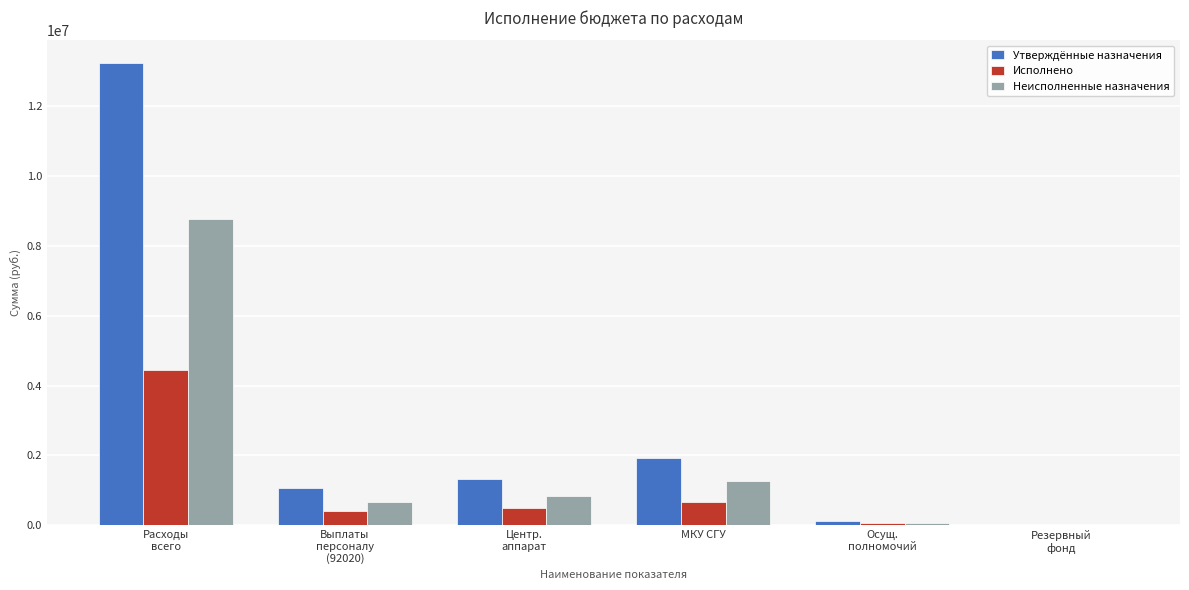

What is the sum of all Утверждённые назначения values?

17704400.0